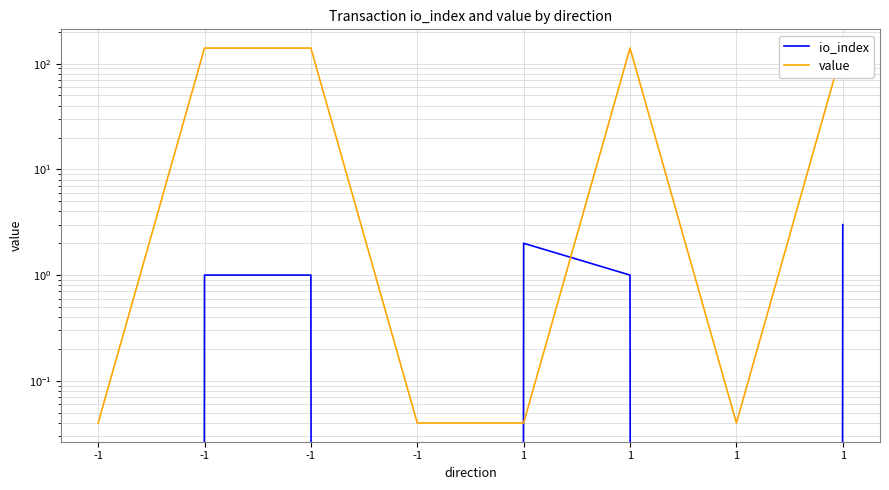

Count the number of categories in the chart.

8